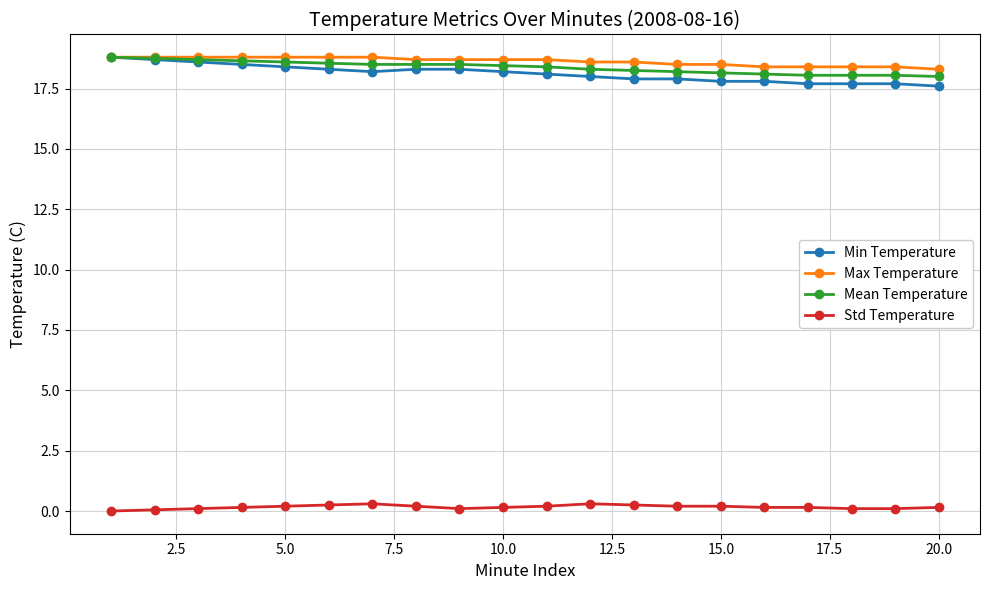

How many lines are shown in the chart?

4